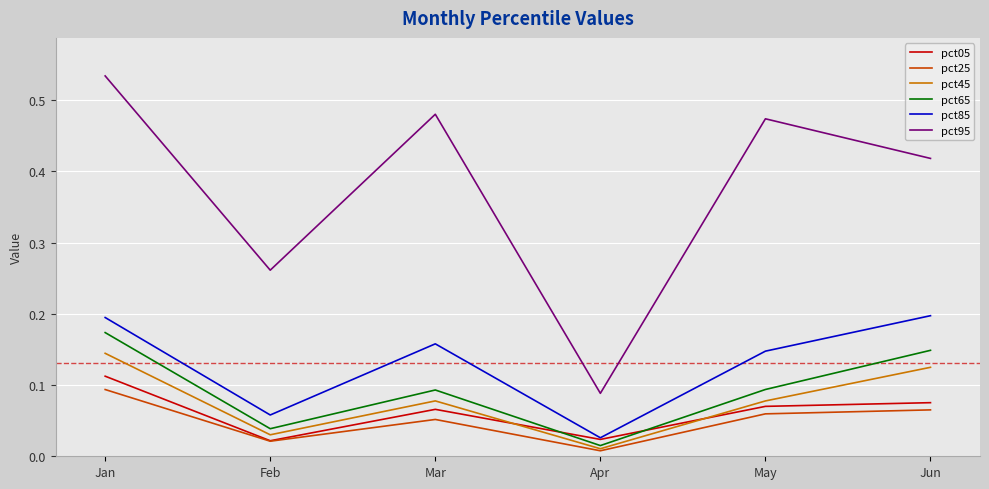

How many lines are shown in the chart?

6